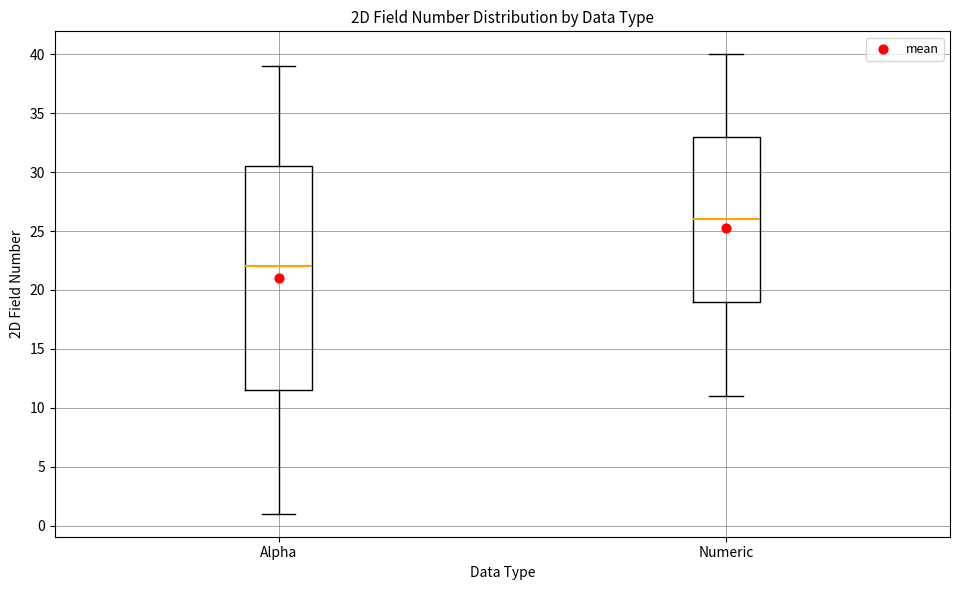

Where does the upper whisker of the box for Alpha end on the y-axis? The values are not printed on the chart, so give them approximately, as read against the axis.

39.0